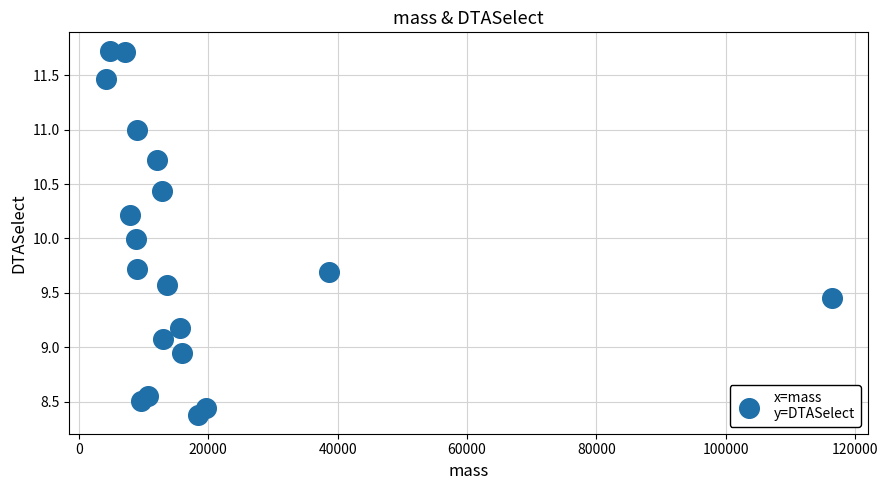

What is the range of X values (max minus min)?

112196.5